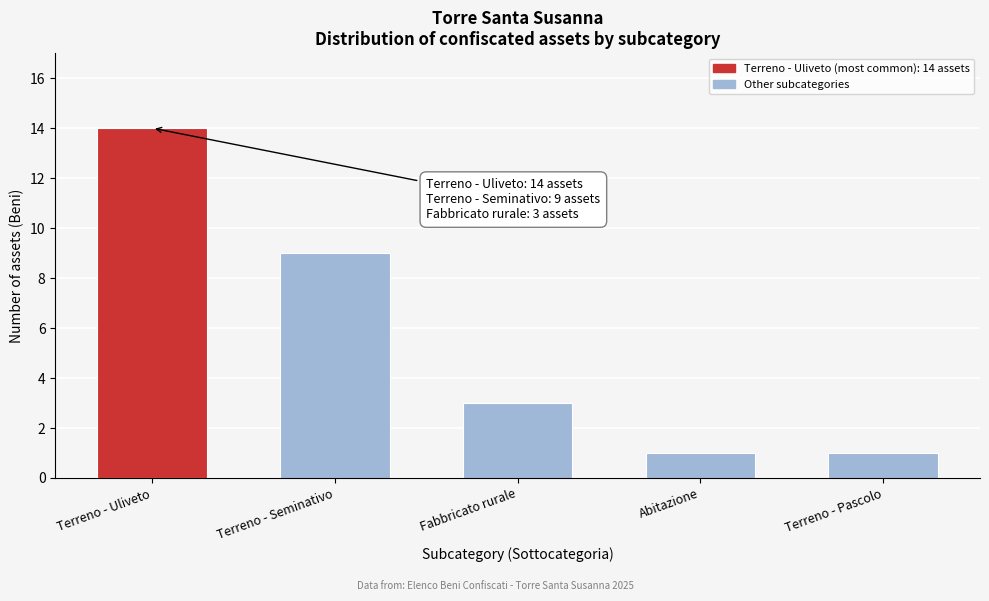

Reading left to right, transcribe all the data shown in this chart.

Terreno - Uliveto=14	Terreno - Seminativo=9	Fabbricato rurale=3	Abitazione=1	Terreno - Pascolo=1